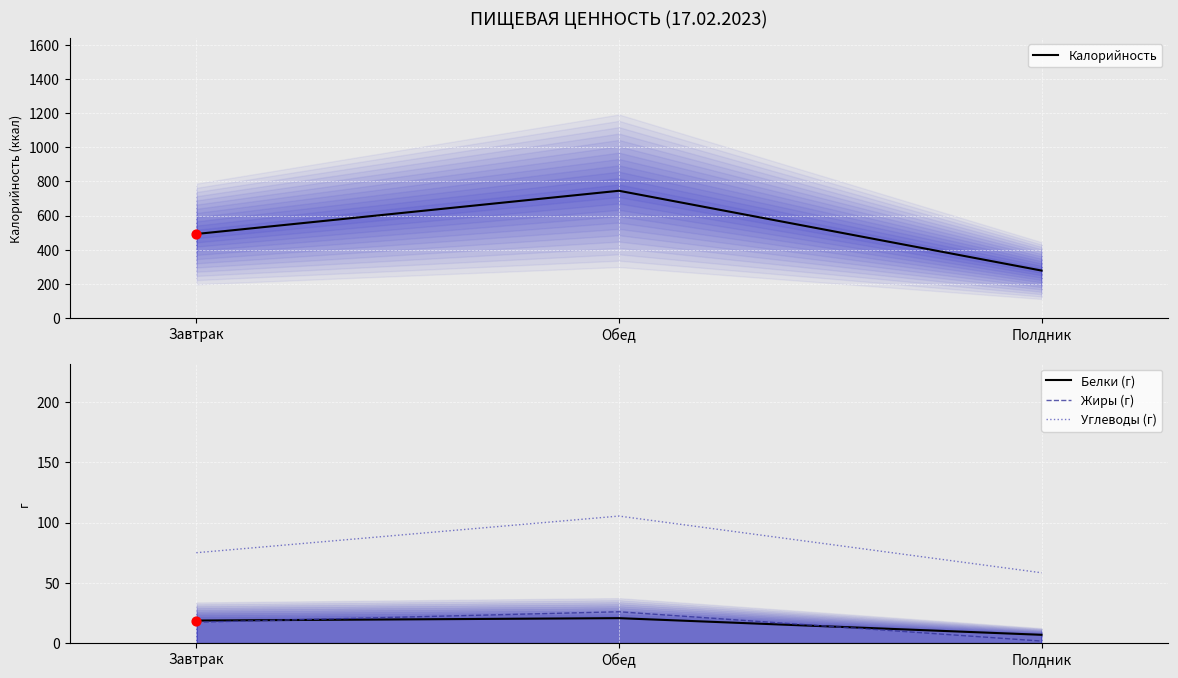

What are all the series names shown in the legend?

Калорийность, Белки (г), Жиры (г), Углеводы (г)